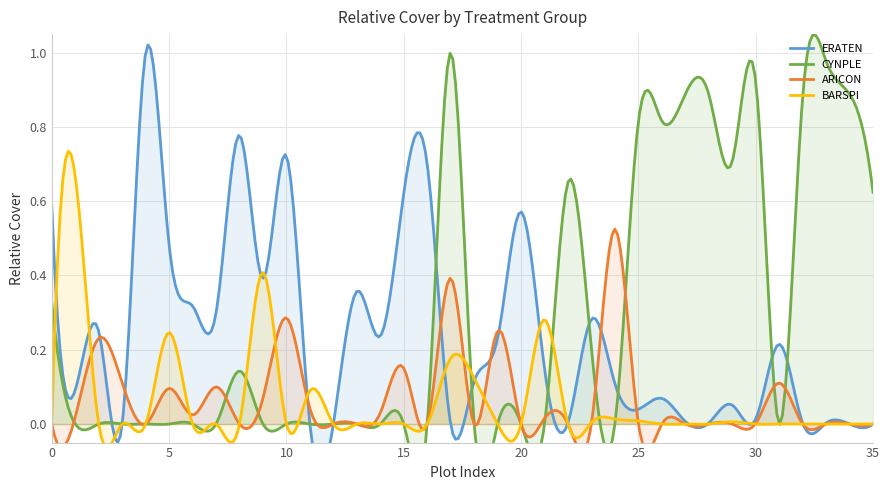

What is the difference between the highest and lowest values at 19?

0.2